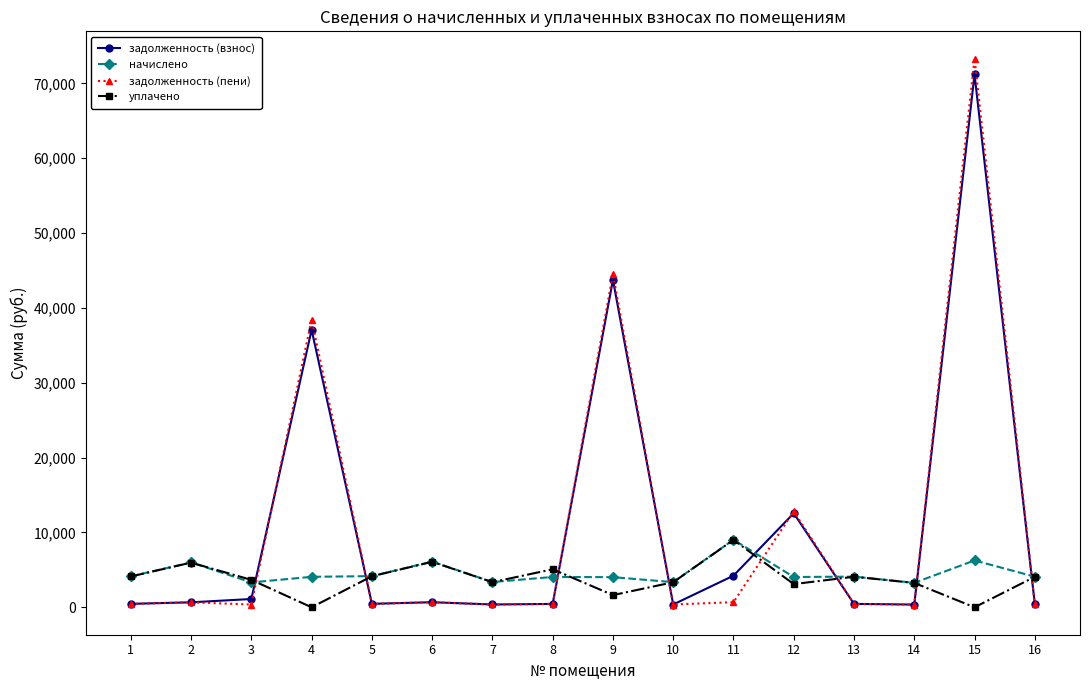

The value of задолженность (взнос) at 4 is 37074.8. True or false?

True